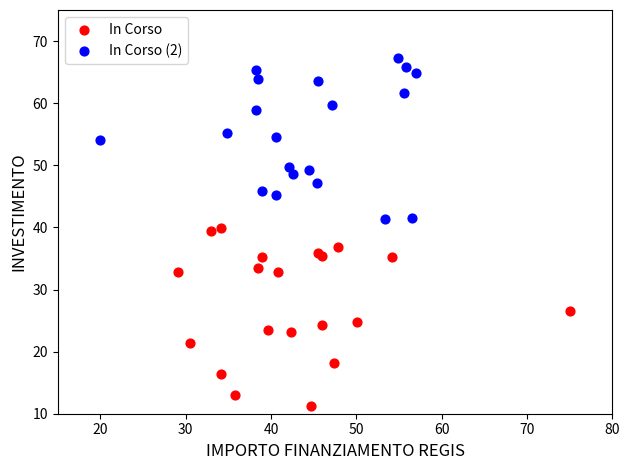

Which series contains the lowest Y value?

In Corso